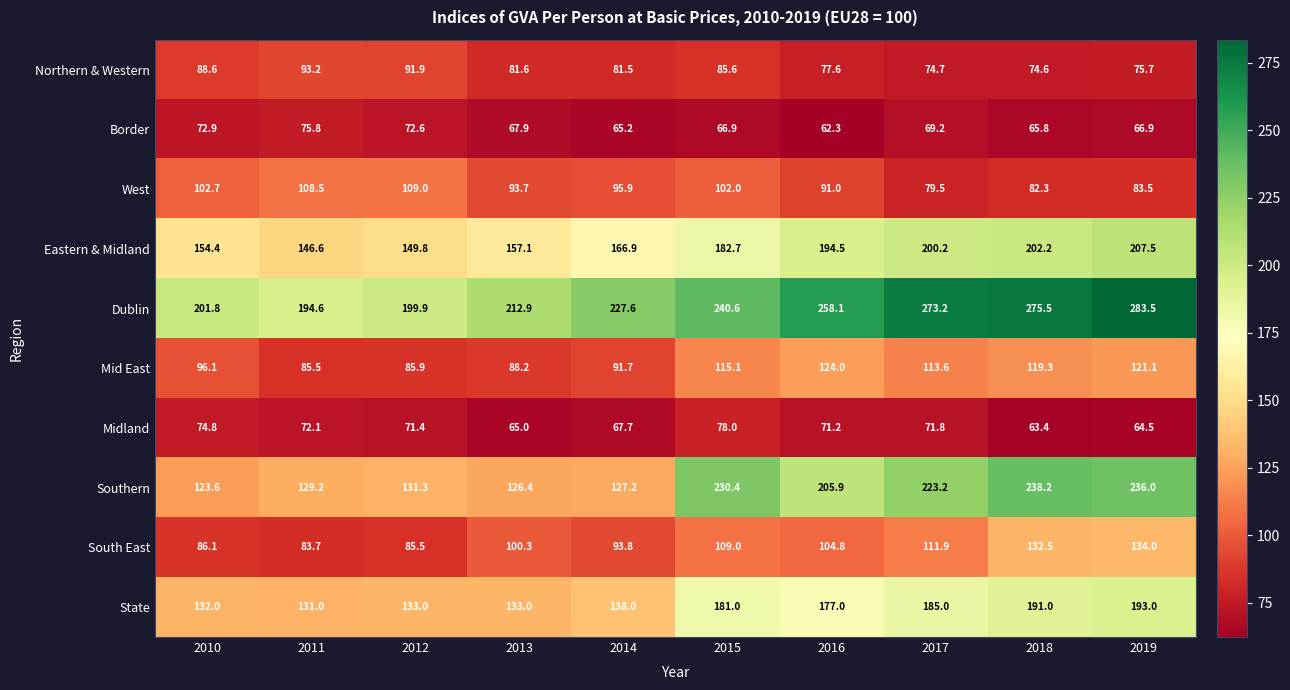

The value of Eastern & Midland at 2010 is 154.4. True or false?

True